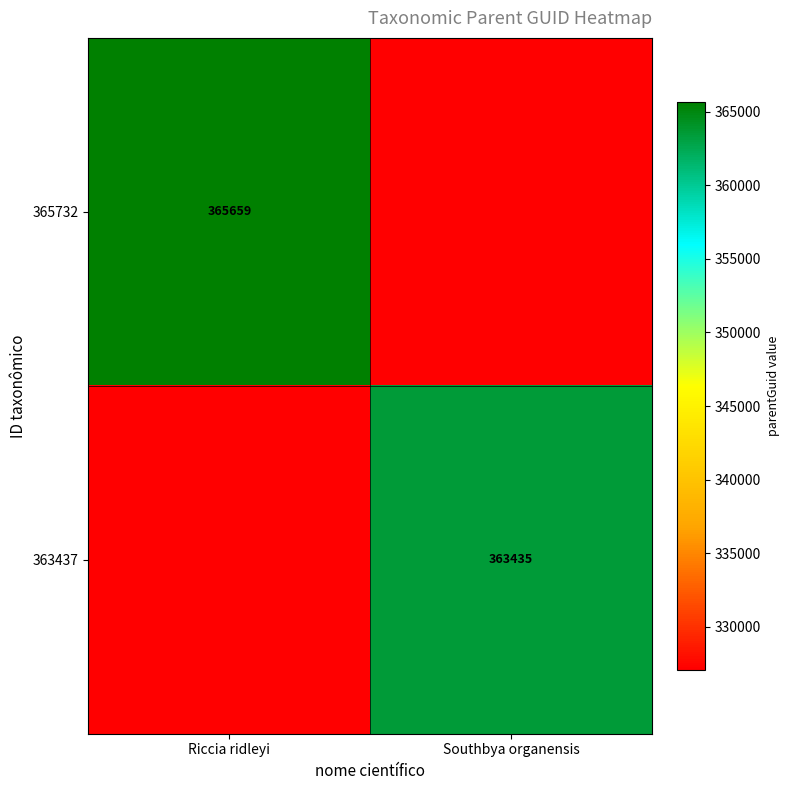

True or false: 365732 has a value of 365659.0 at Riccia ridleyi.

True